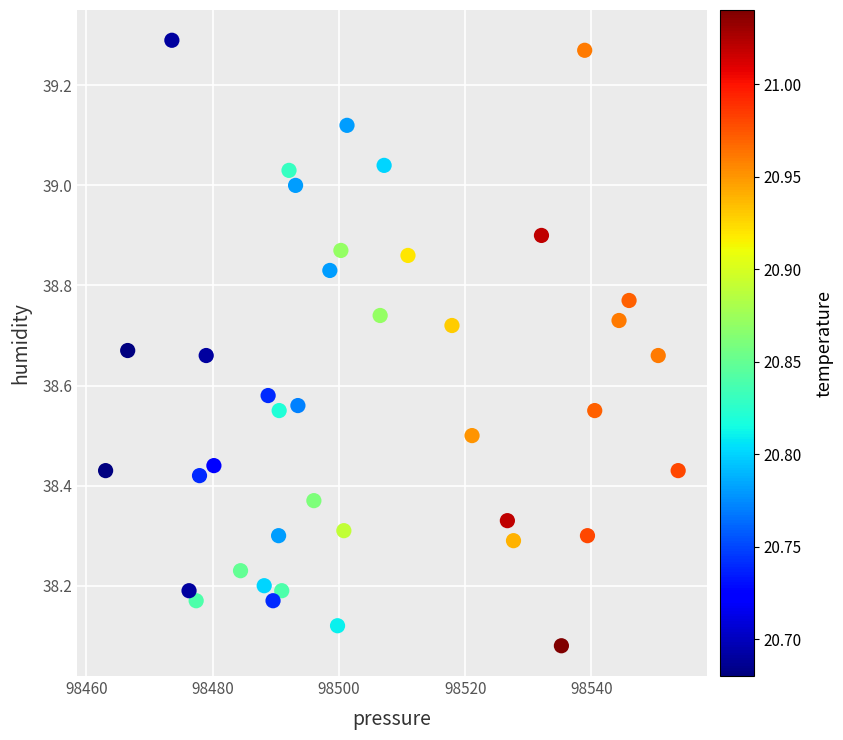

What is the range of X values (max minus min)?

90.7